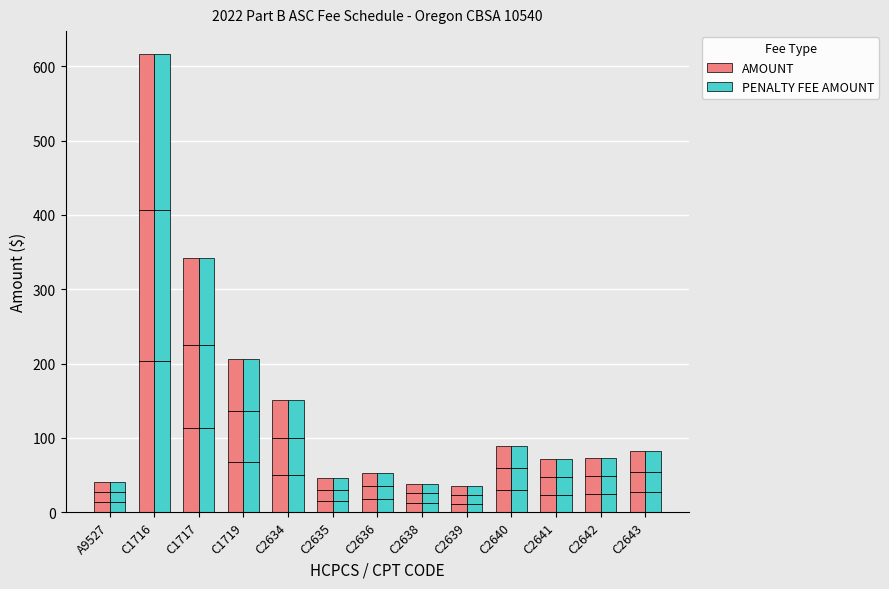

What is the label of the 12th bar from the right?

C1716